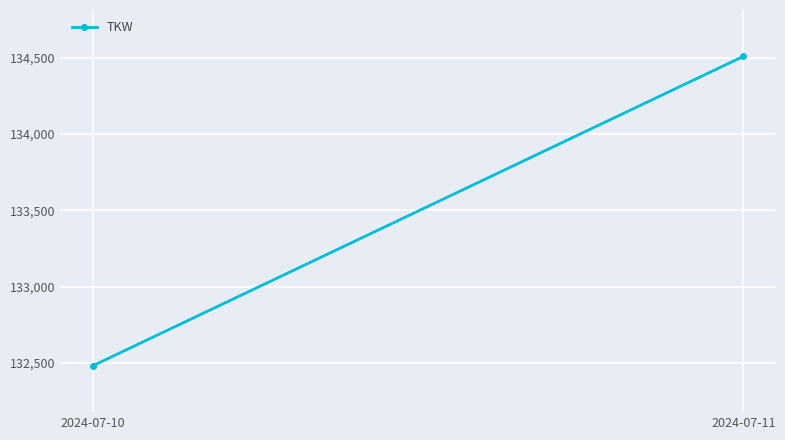

Reading right to left, list all the values displayed in this chart.

134509.0	132481.6